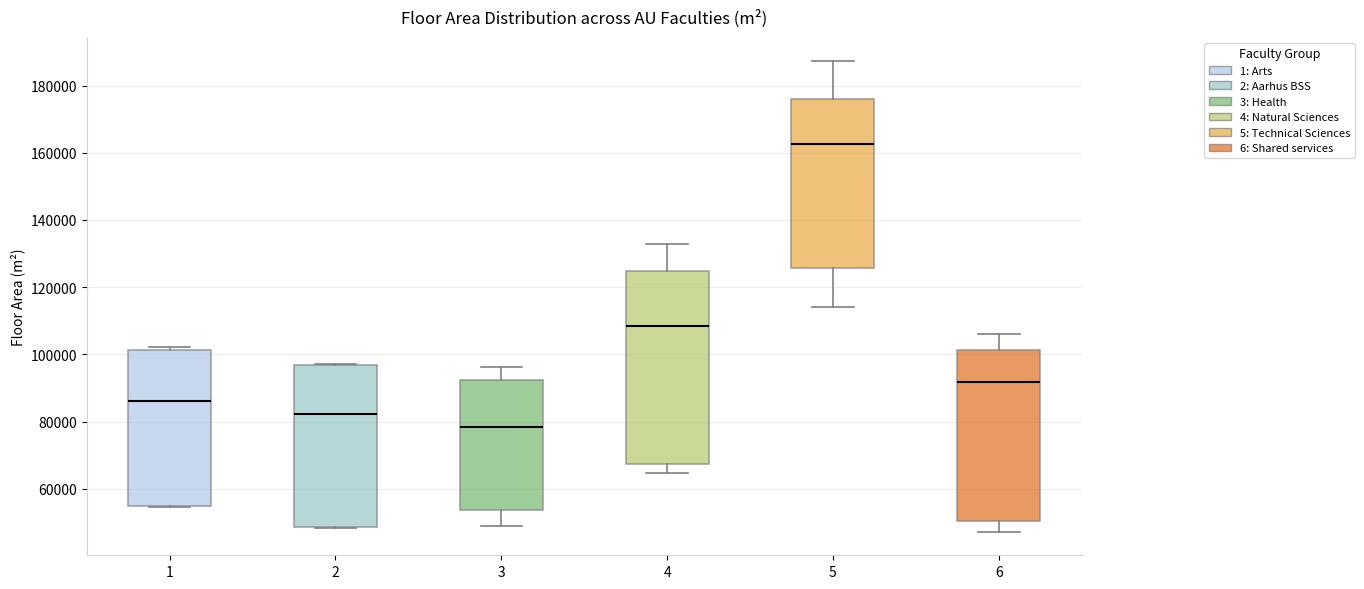

Where is the upper edge of the box at x = 1 on the y-axis? The values are not printed on the chart, so give them approximately, as read against the axis.

102000